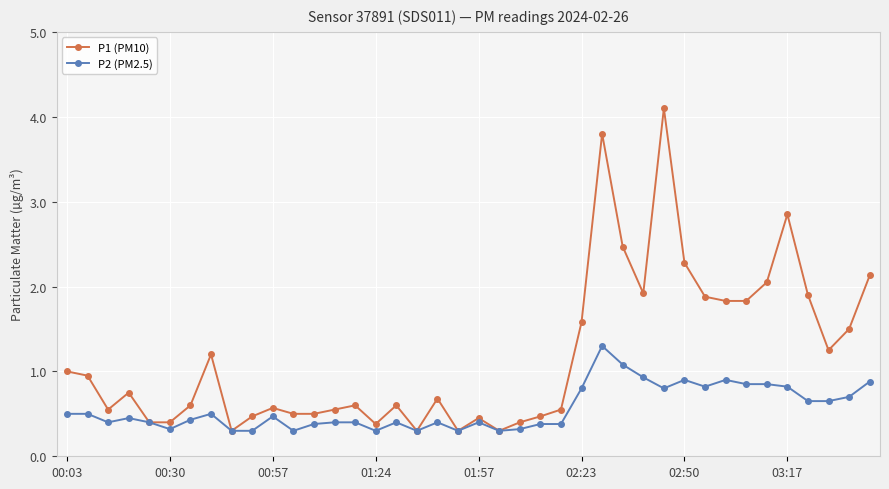

True or false: P2 (PM2.5) has more than 1 interior local peaks.

True